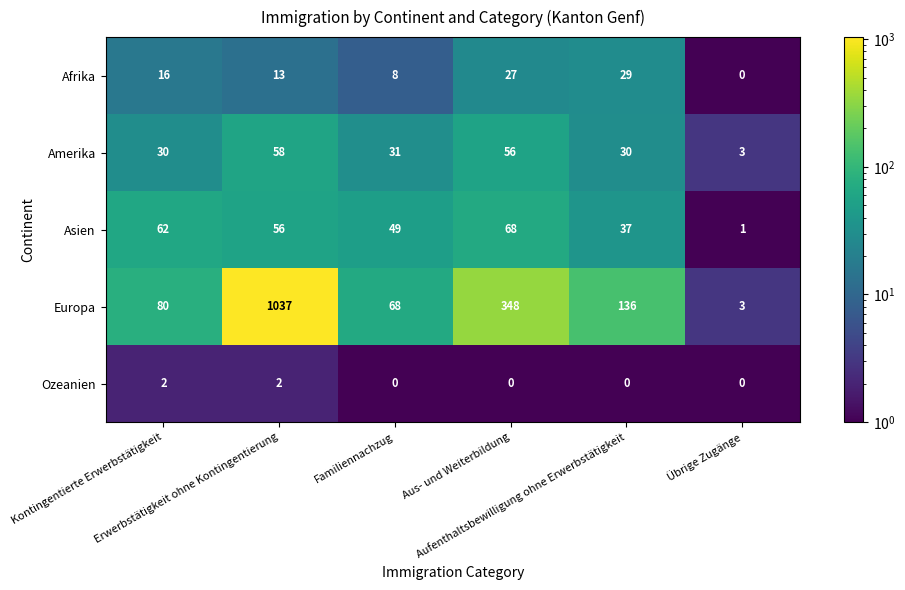

Which series has the largest range (max minus min)?

Europa